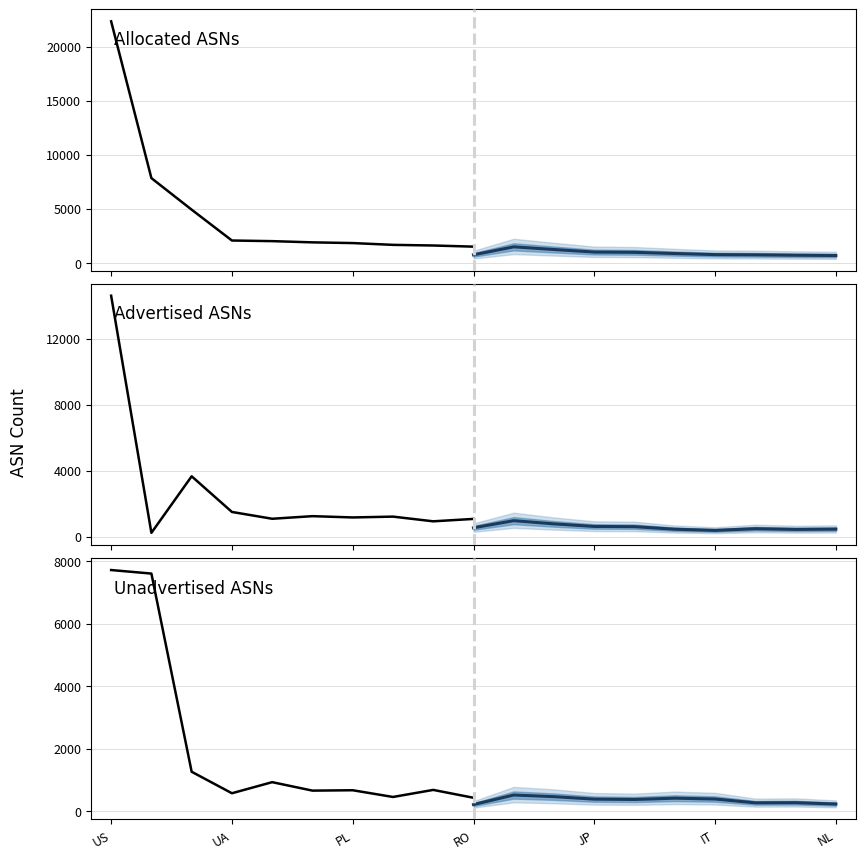

What is the difference between the second highest and second lowest values in the Allocated ASNs series?

6229